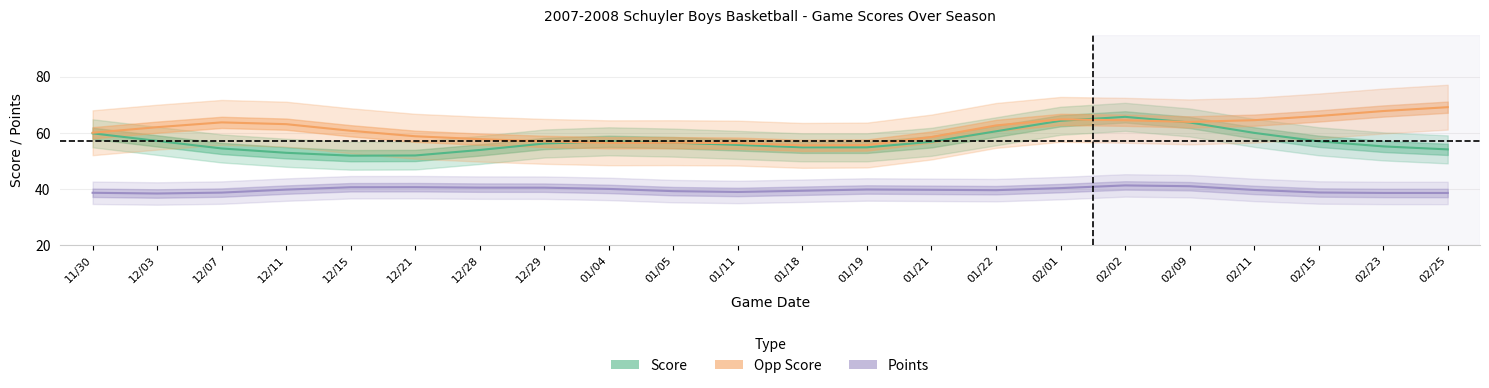

Between 02/23 and 01/18, which is larger?

02/23